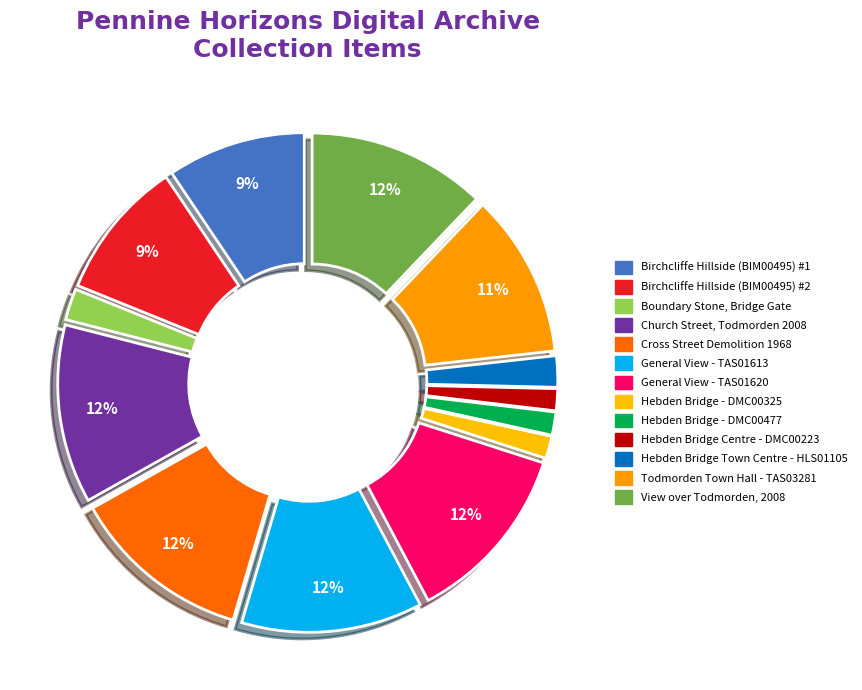

How many segments does this pie chart have?

13